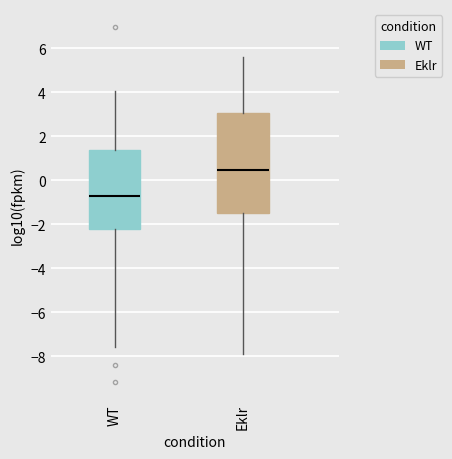

Which box's median line is the highest?

Eklr